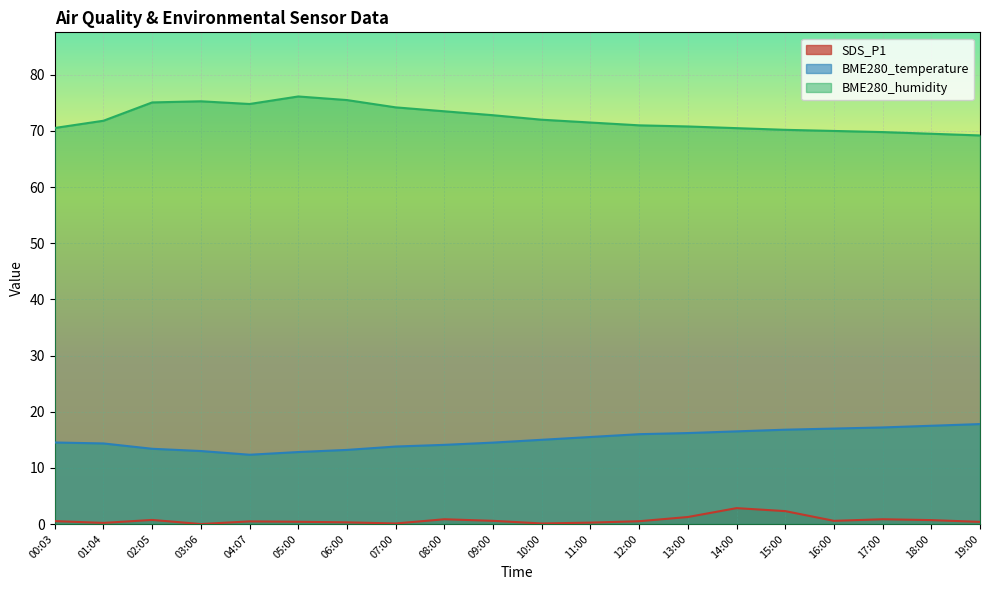

True or false: BME280_humidity and SDS_P1 cross at least once.

False